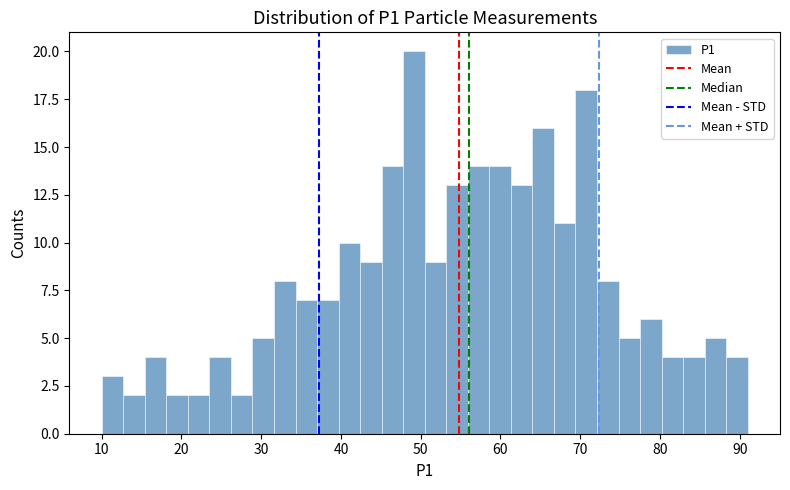

Read against the x-axis, roughly where is the centre of the tallest bar?

49